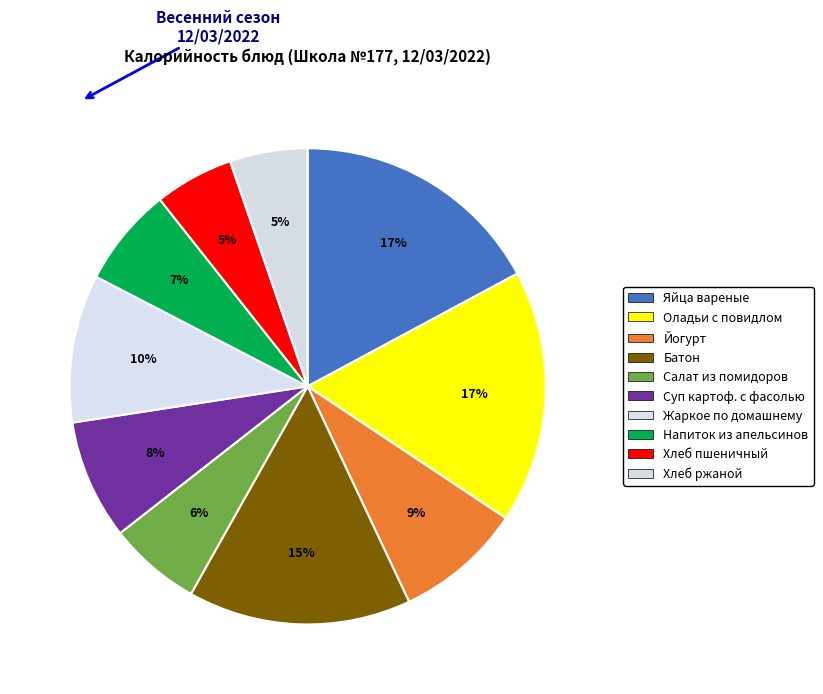

What percentage is NOT represented by Батон?

84.8%